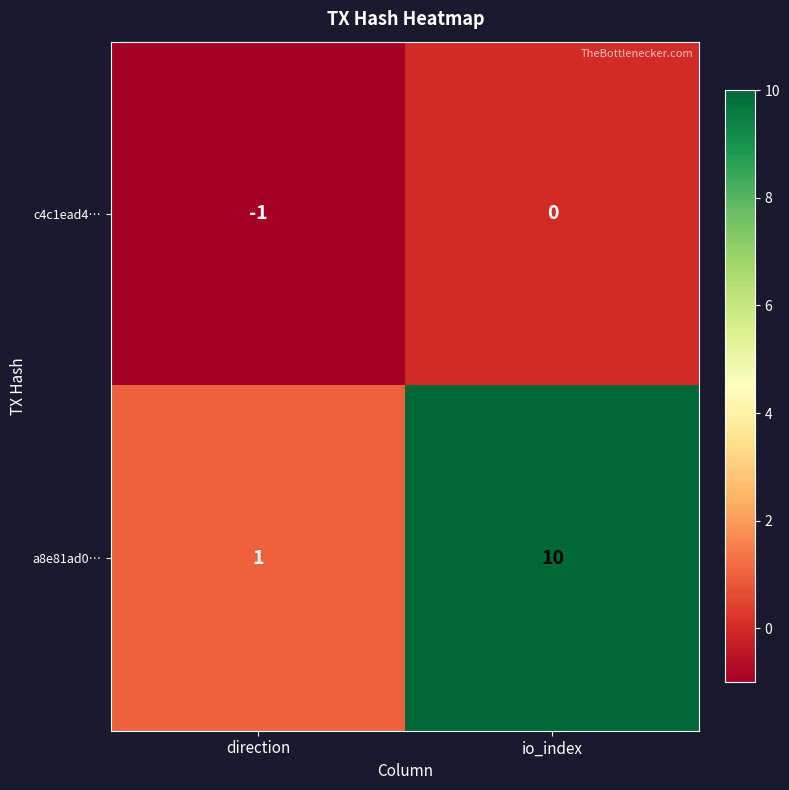

Rank the series by their maximum value, from lowest to highest.

c4c1ead4…, a8e81ad0…